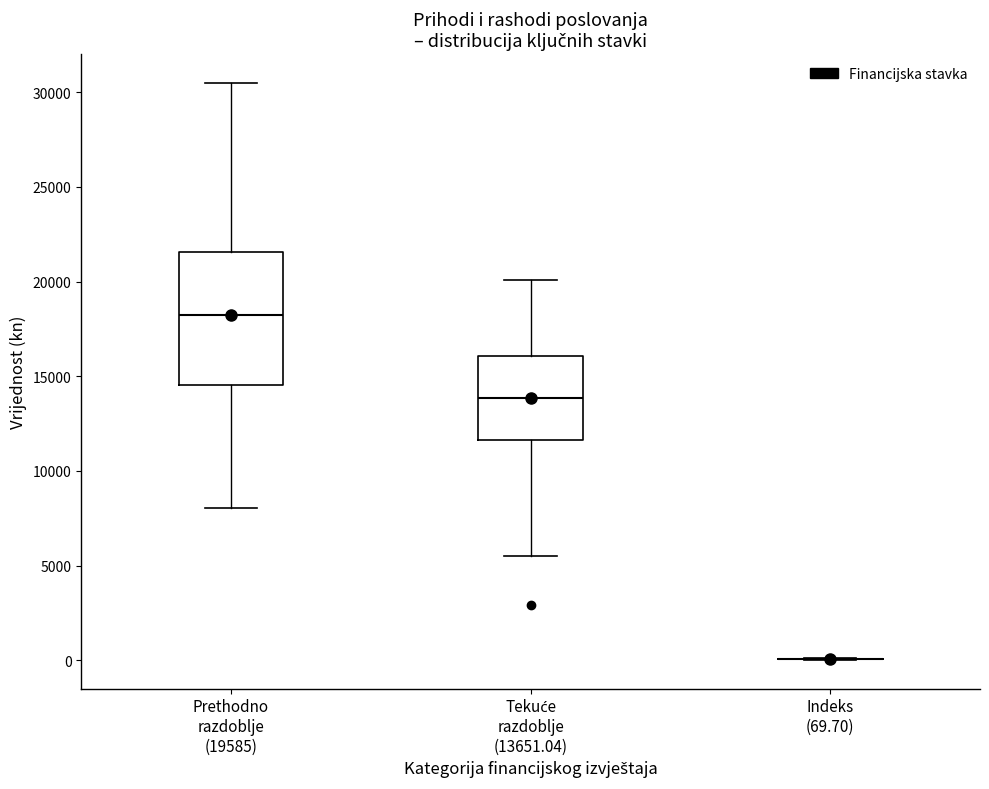

Comparing the boxes themselves (not the whiskers), which one is the tallest?

Prethodno razdoblje (19585)